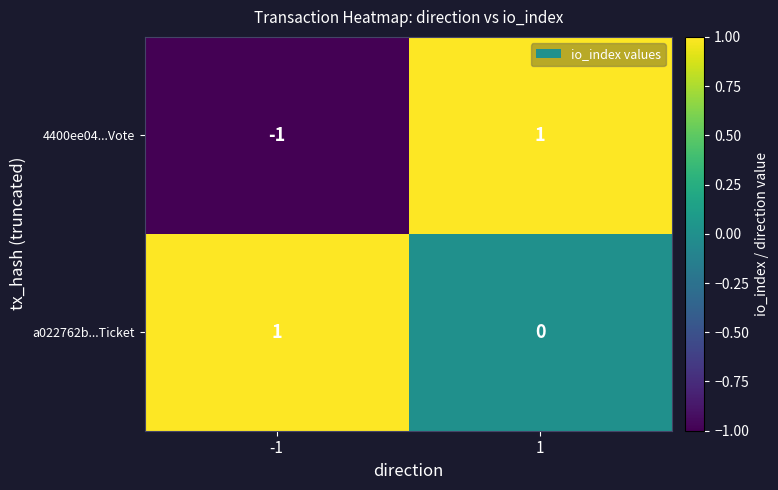

The 4400ee04...Vote series shows -1 at -1. True or false?

True